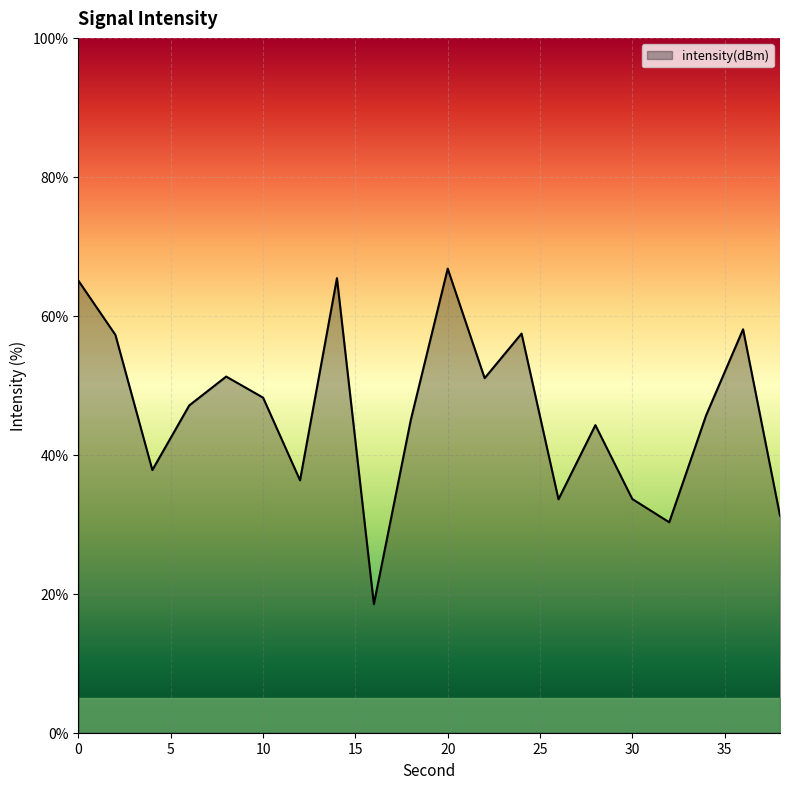

What is the smallest value displayed?

18.5